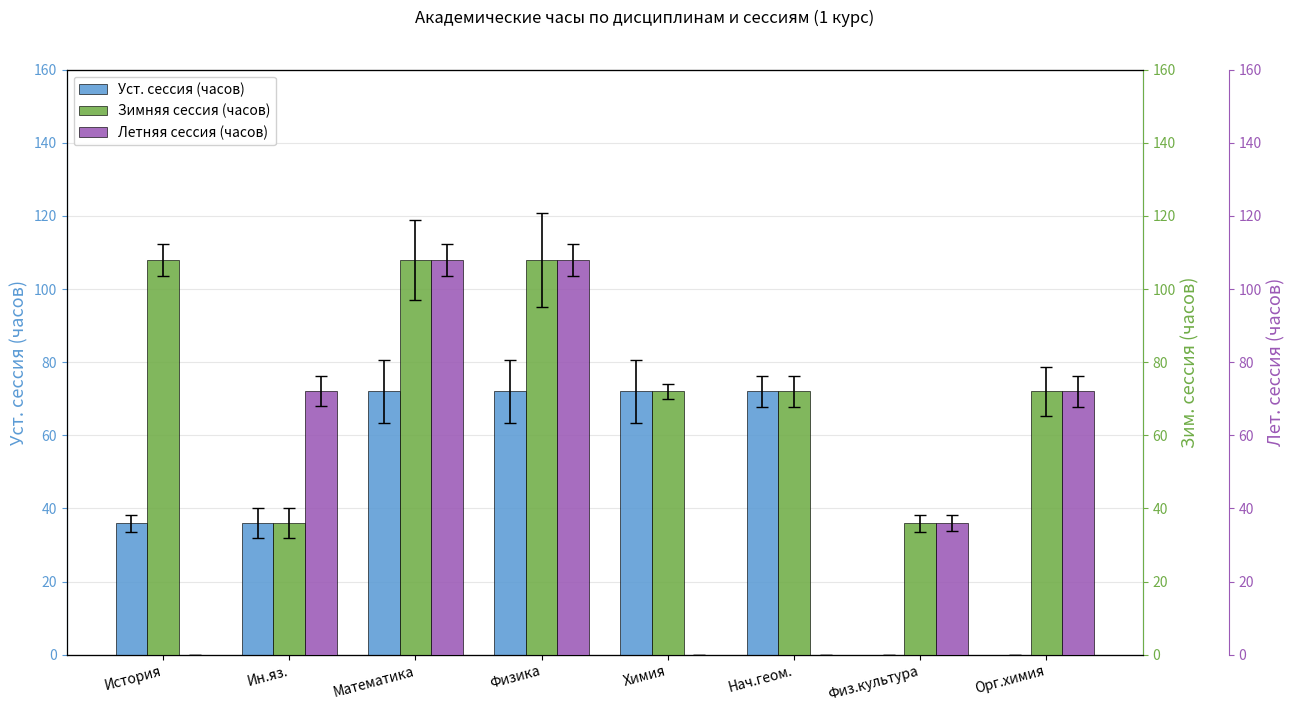

At how many categories does at least one series exceed 105?

3